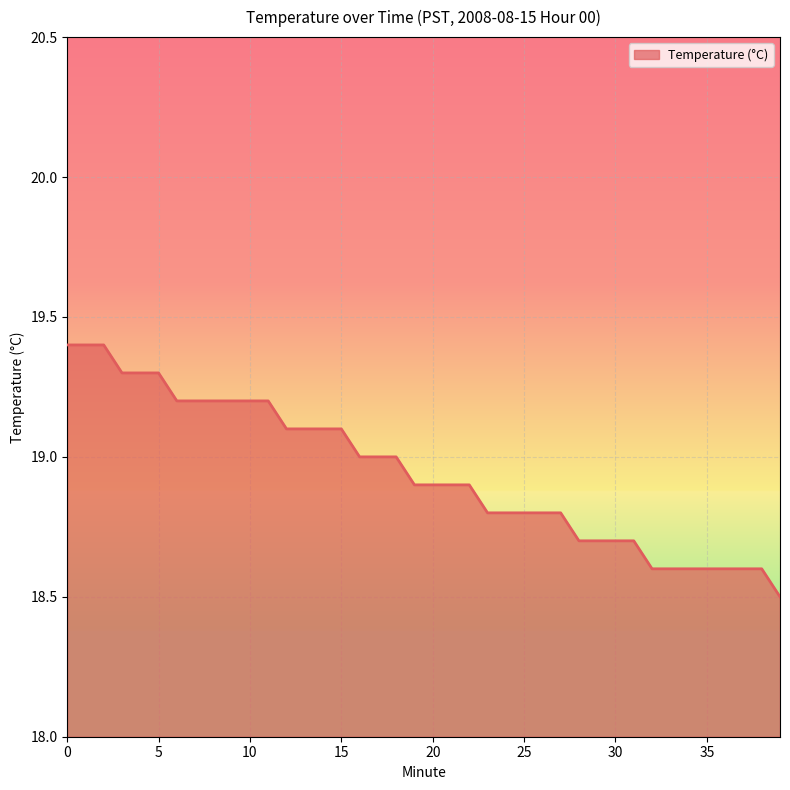

What is the difference between the second highest and second lowest values?

0.8